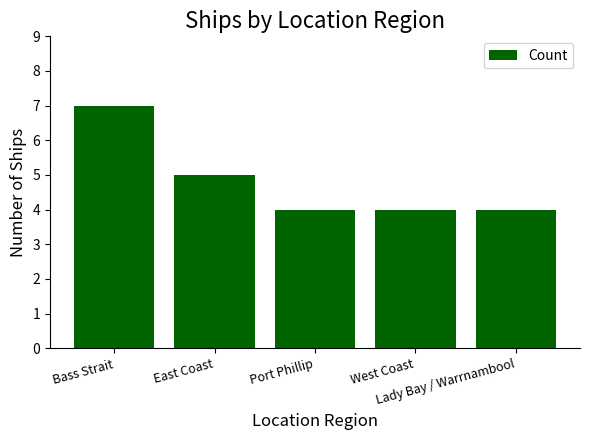

What is the sum of all values?

24